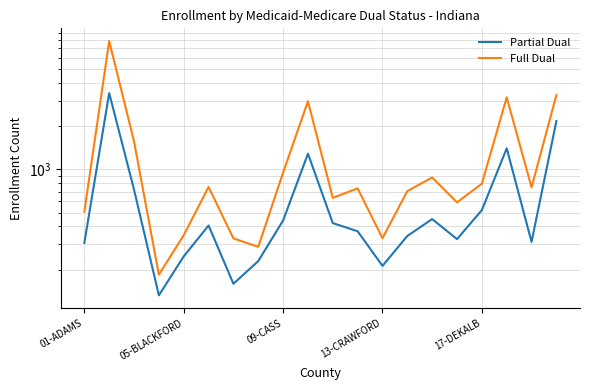

At how many categories does at least one series exceed 4864?

1